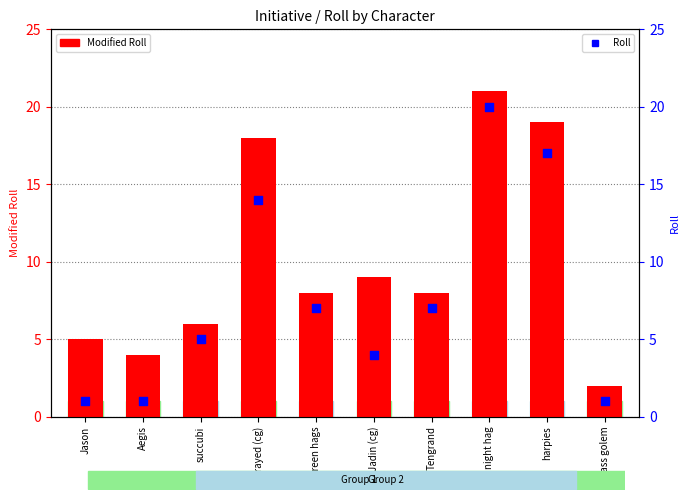

Which series has the largest total across all categories?

Modified Roll